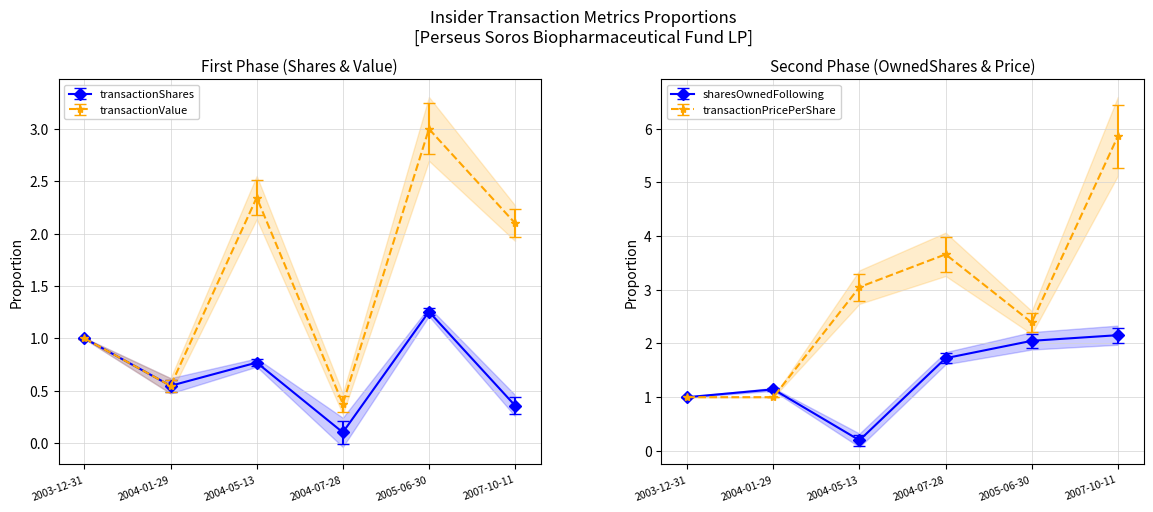

What is the value of the transactionShares point at the 2nd from the left?

0.5